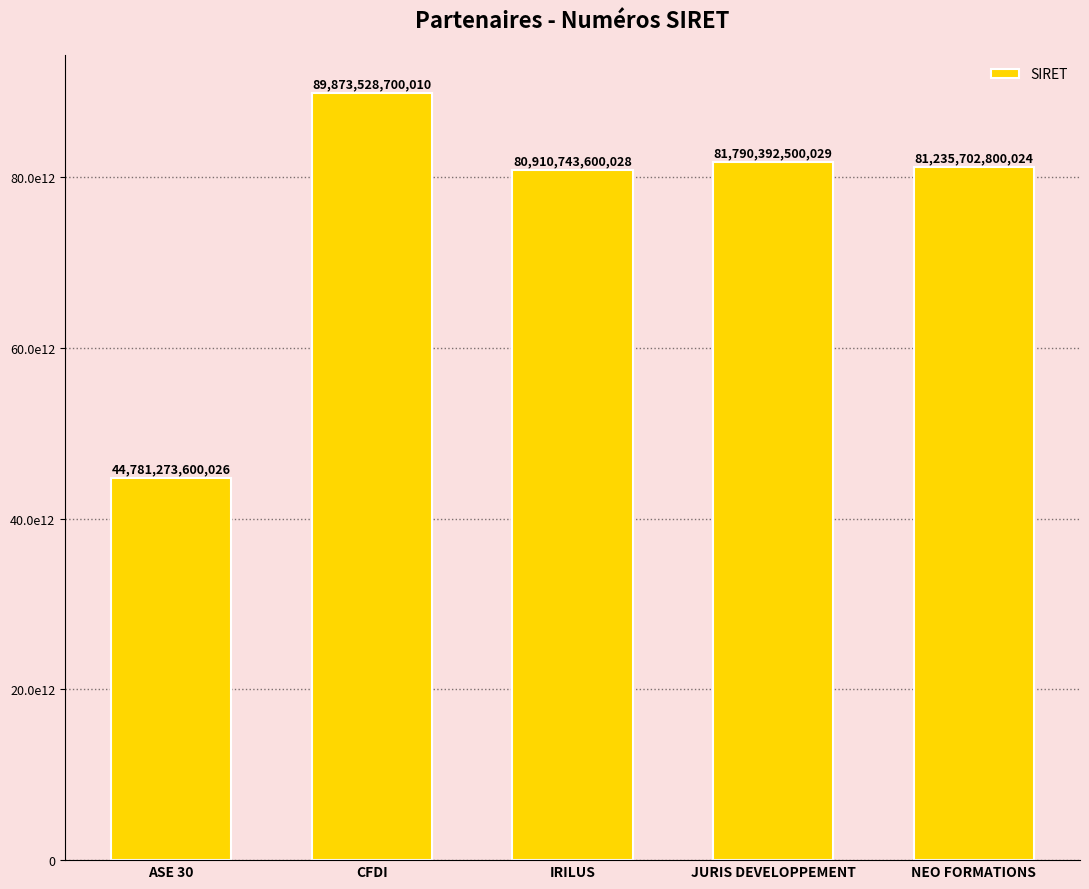

Reading right to left, transcribe all the data shown in this chart.

NEO FORMATIONS=81235702800024	JURIS DEVELOPPEMENT=81790392500029	IRILUS=80910743600028	CFDI=89873528700010	ASE 30=44781273600026